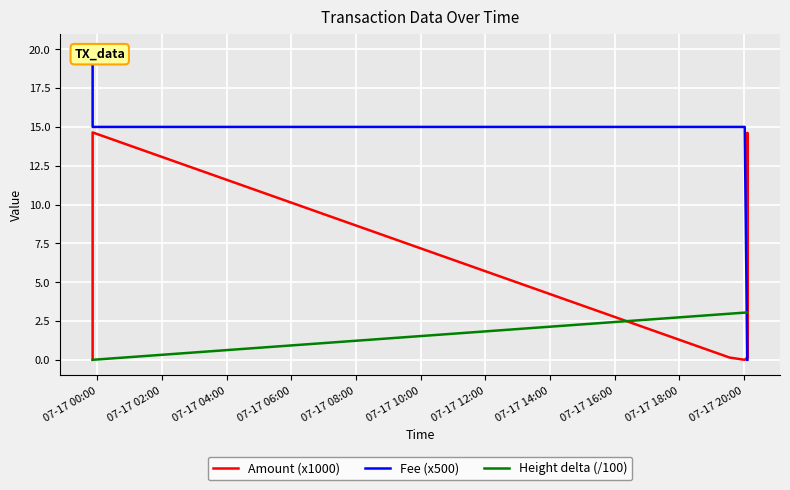

Is the value of Height delta (/100) at 07-17 00:00 greater than the value of Amount (x1000) at 07-17 12:00?

No